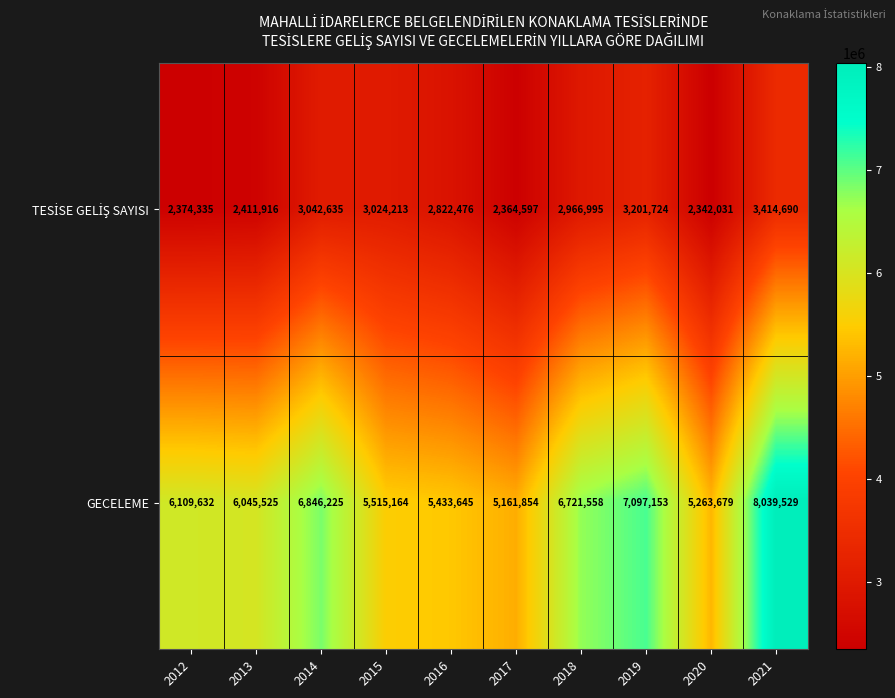

What is the average value of the GECELEME series?

6223396